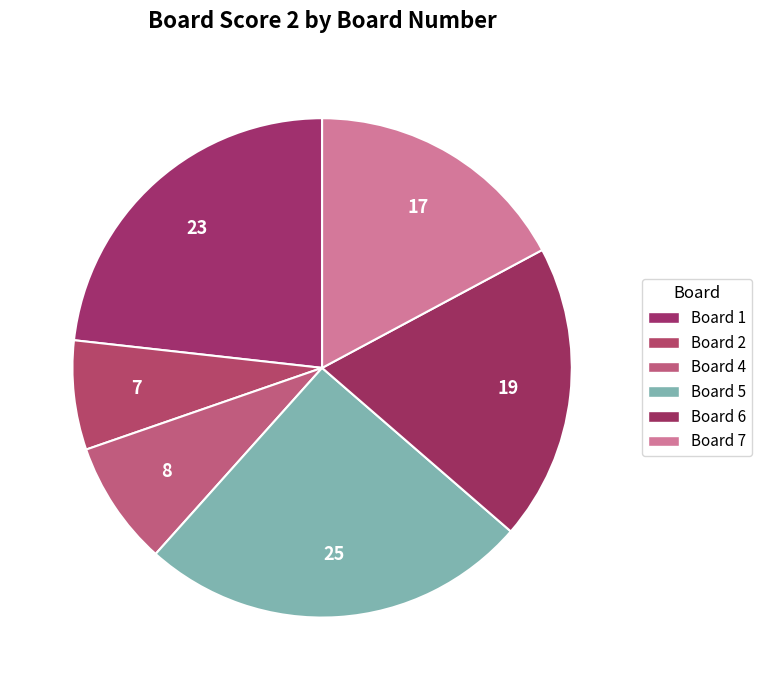

Count the number of slices in the pie.

6